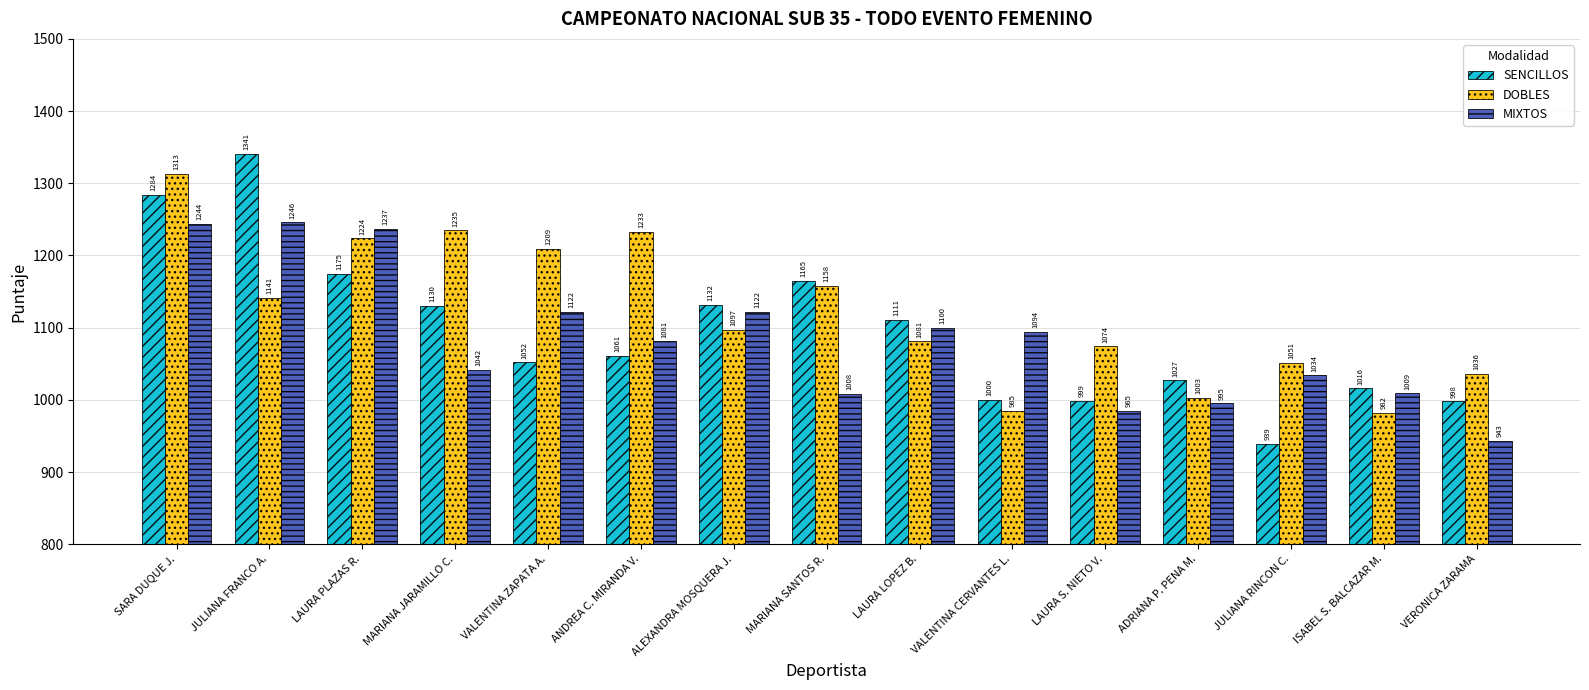

What are all the series names shown in the legend?

SENCILLOS, DOBLES, MIXTOS